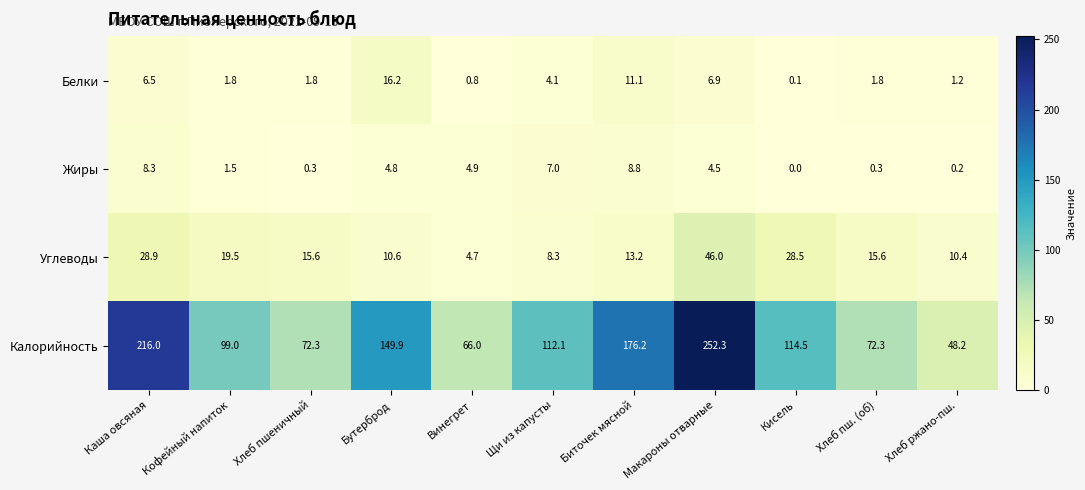

Is it true that Углеводы equals 7.0 at Хлеб пш. (об)?

False